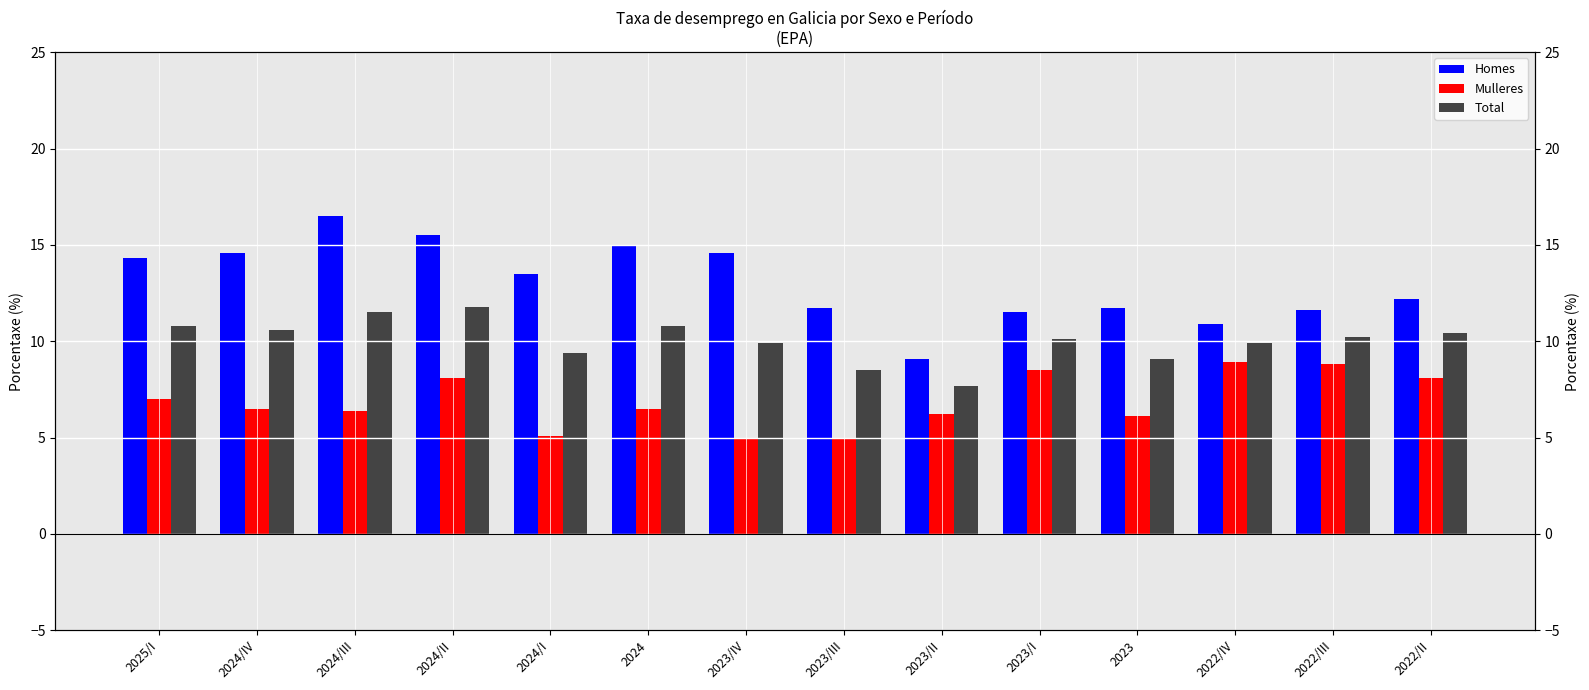

Reading left to right, list all the values displayed in this chart.

Homes: 14.3	14.6	16.5	15.5	13.5	15.0	14.6	11.7	9.1	11.5	11.7	10.9	11.6	12.2
Mulleres: 7.0	6.5	6.4	8.1	5.1	6.5	4.9	5.0	6.2	8.5	6.1	8.9	8.8	8.1
Total: 10.8	10.6	11.5	11.8	9.4	10.8	9.9	8.5	7.7	10.1	9.1	9.9	10.2	10.4